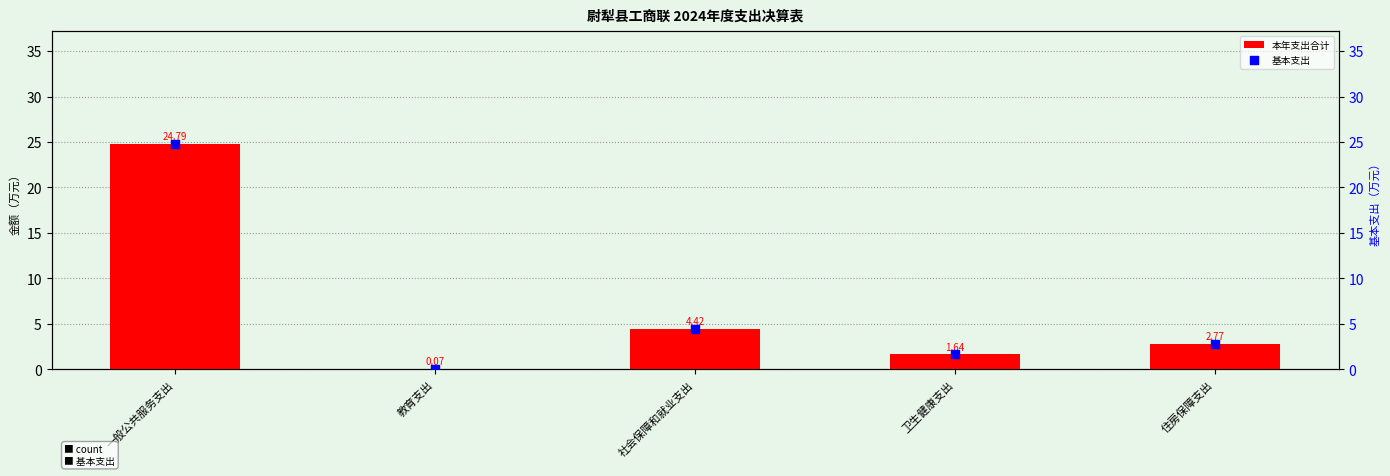

What is the total value across all series at 社会保障和就业支出?

8.8